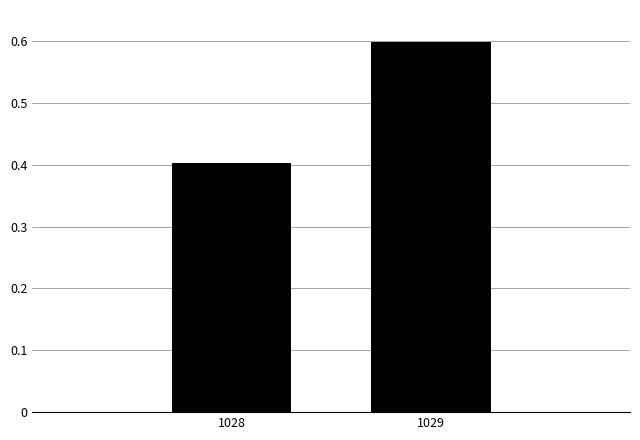

Reading right to left, list all the values displayed in this chart.

0.6	0.4